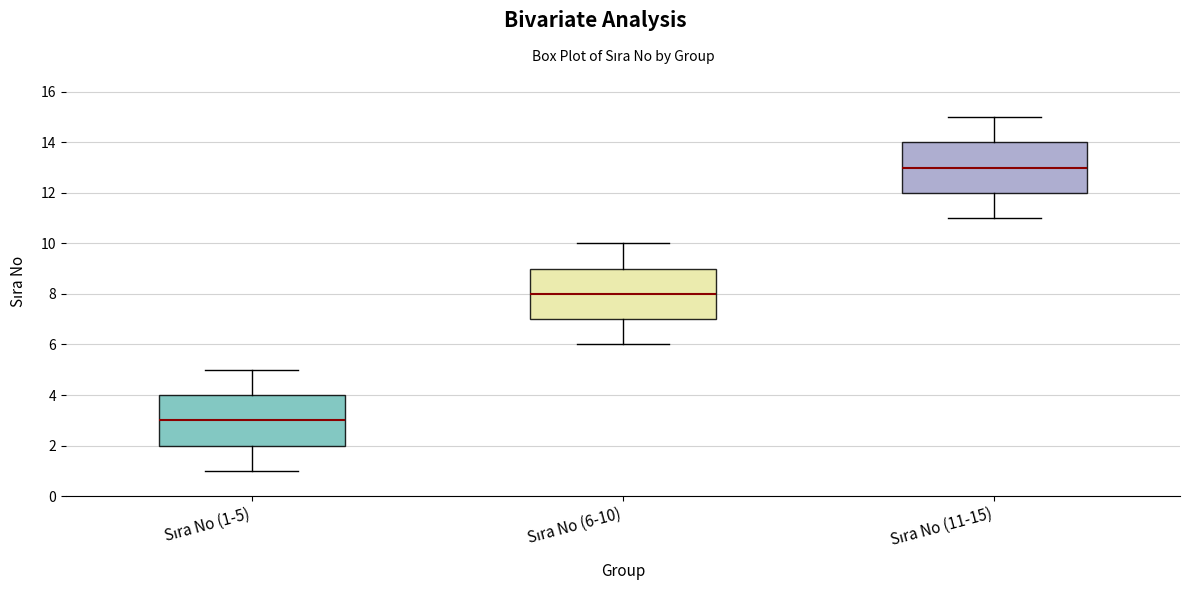

Which box has the lowest median line?

Sıra No (1-5)